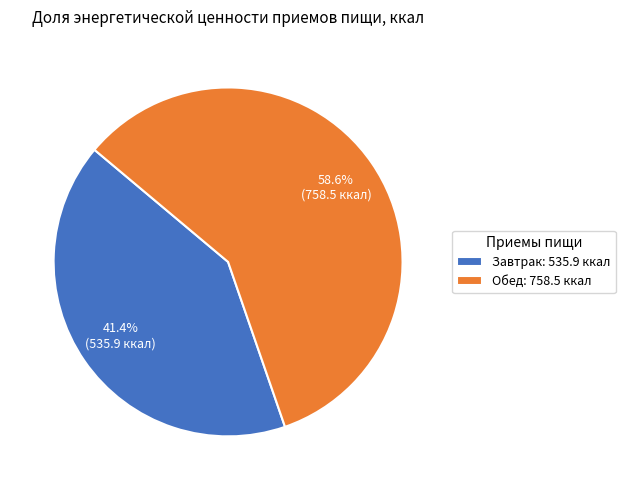

Between Обед and Завтрак, which is larger?

Обед